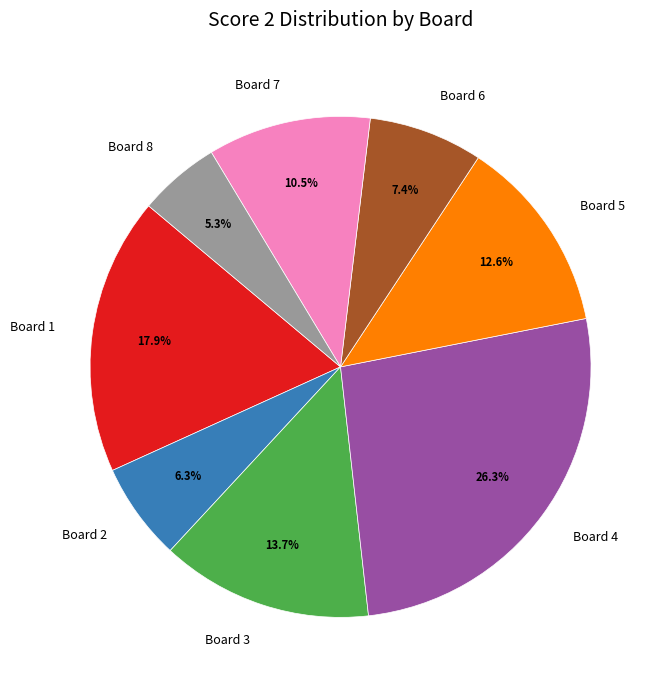

Does Board 2 account for over 50% of the chart?

No